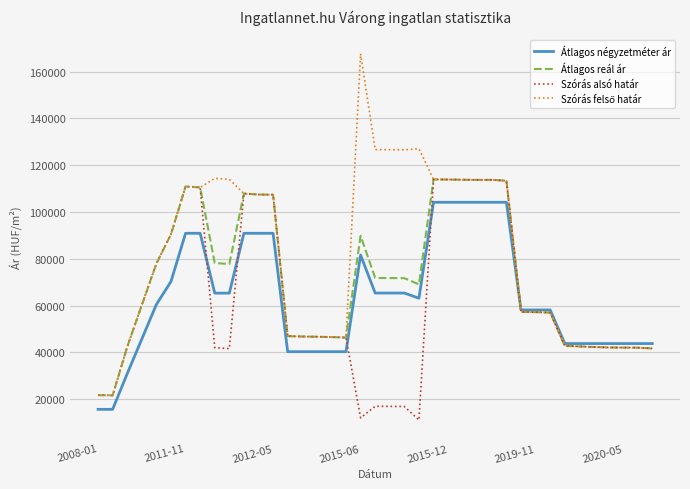

What is the minimum value shown in the chart?

11046